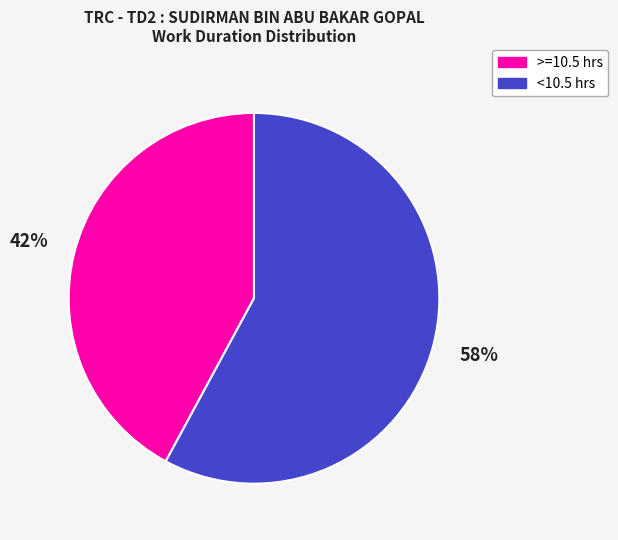

How many slices are in this pie chart?

2